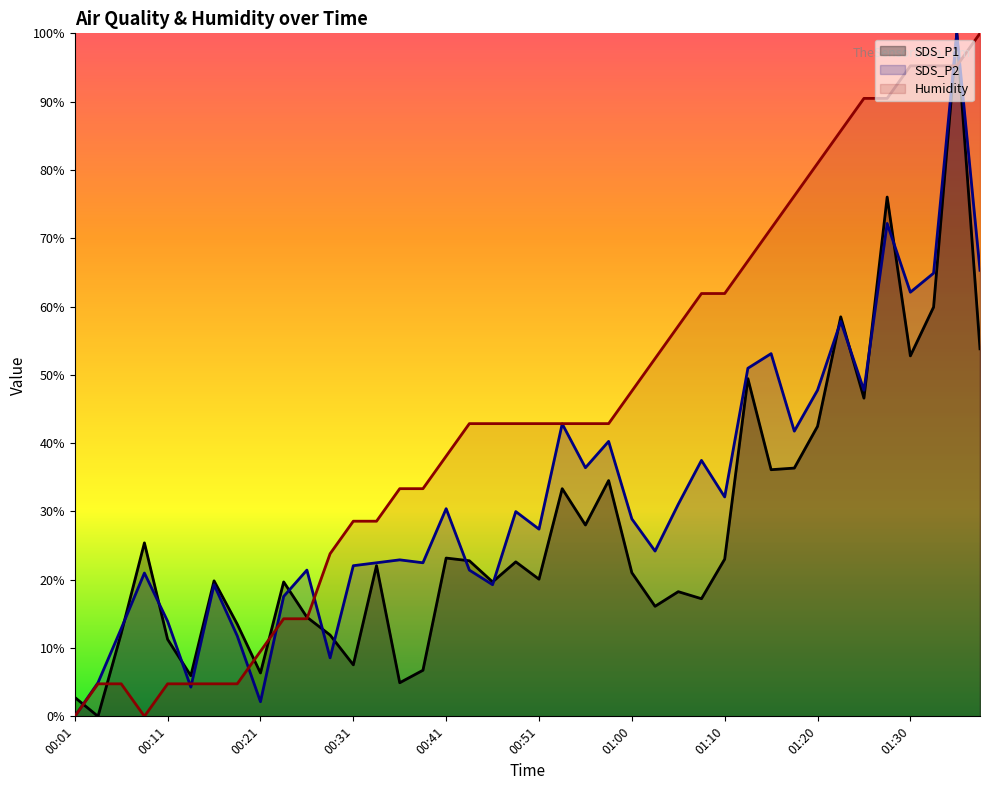

What is the label of the 39th point from the left?

01:35